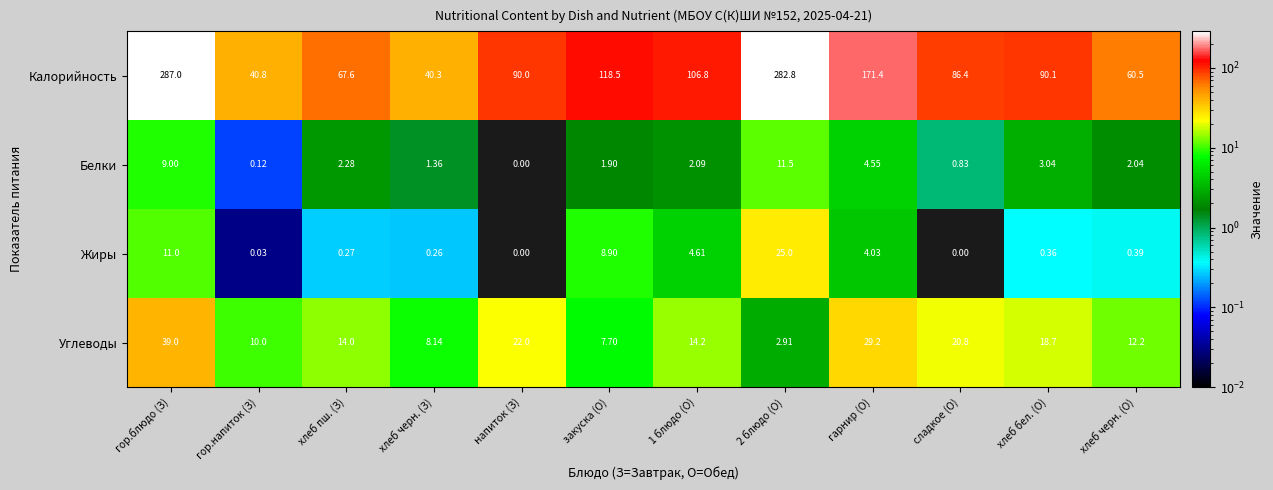

How many data points in Белки are less than 2?

5